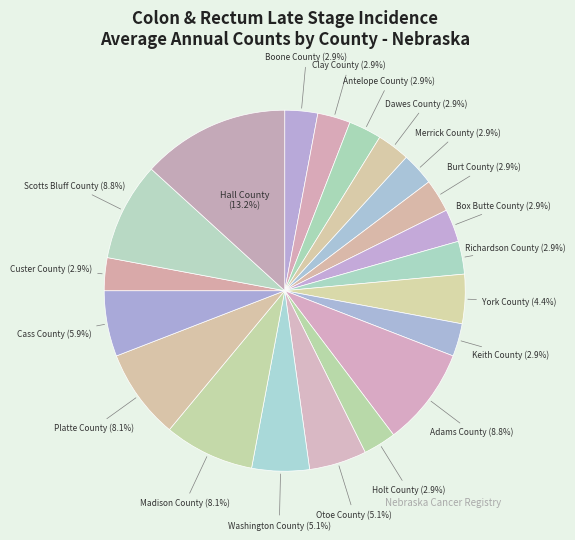

What is the largest slice in the pie chart?

Hall County